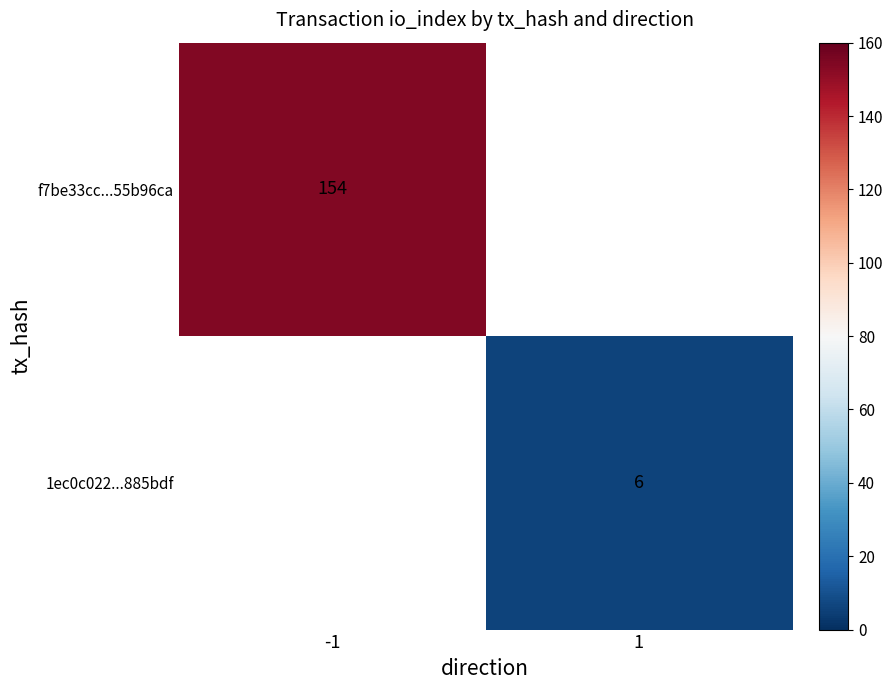

Is it true that f7be33cc...55b96ca equals 154 at -1?

True